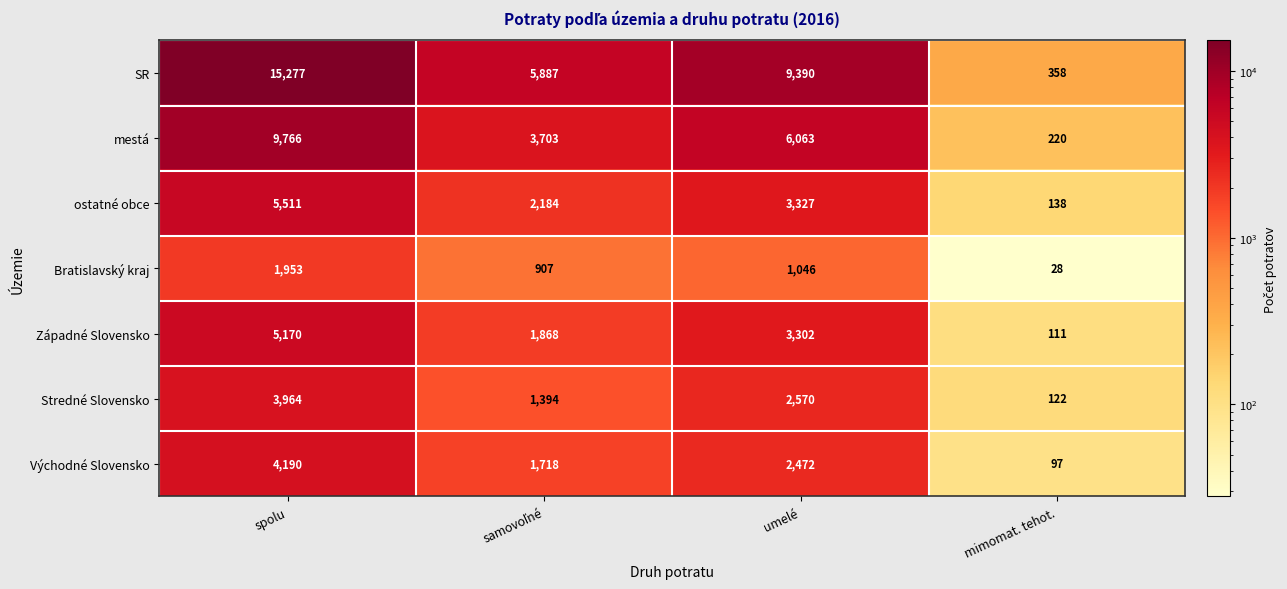

The value of Stredné Slovensko at umelé is 2570. True or false?

True